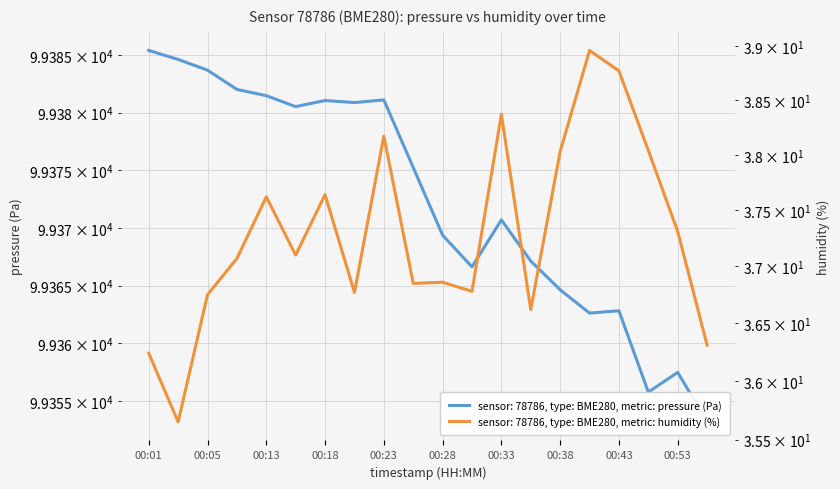

What is the average value of the humidity series?

37.3